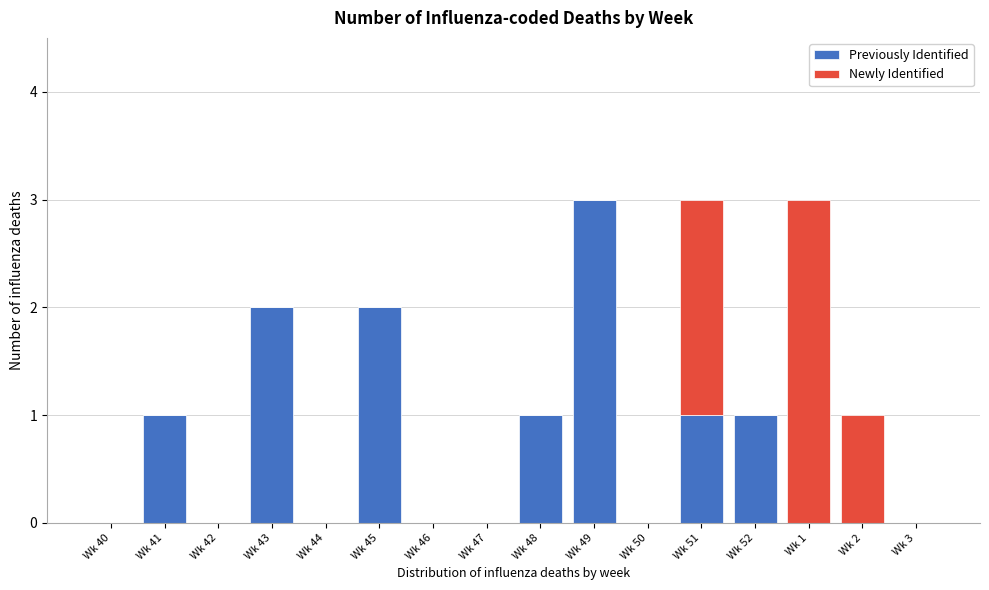

Is it true that Previously Identified equals 2 at Wk 42?

False